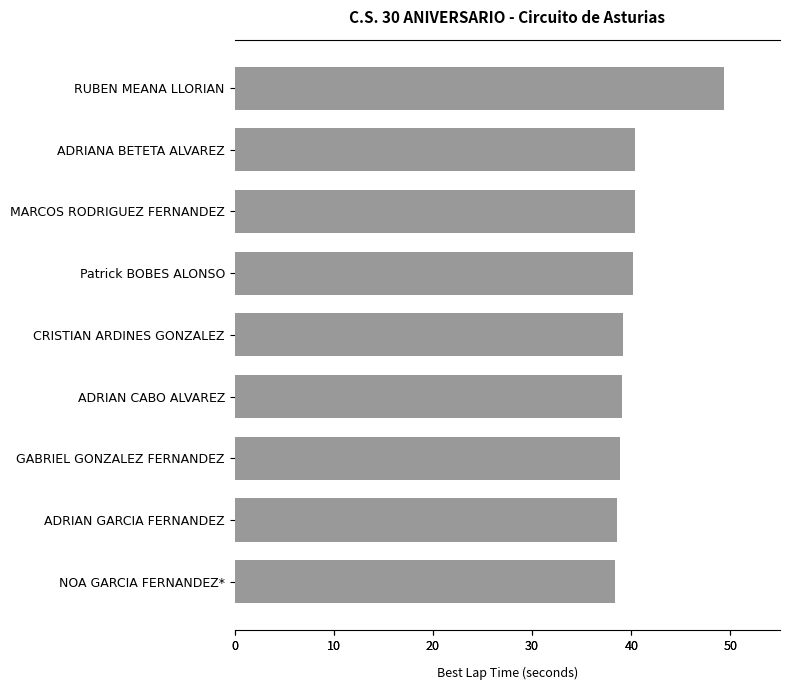

Approximately how many times larger is the value at GABRIEL GONZALEZ FERNANDEZ compared to Patrick BOBES ALONSO?

1.0